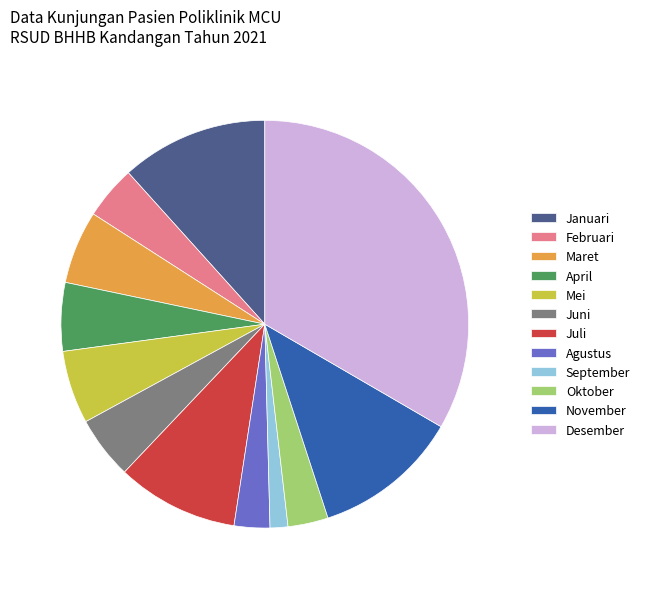

Is the sum of November and April greater than half?

No